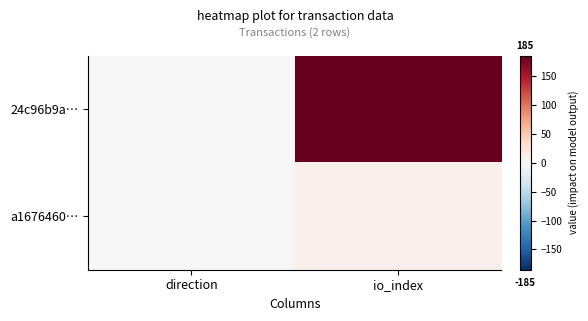

What is the spread (max minus min) of values at direction?

2